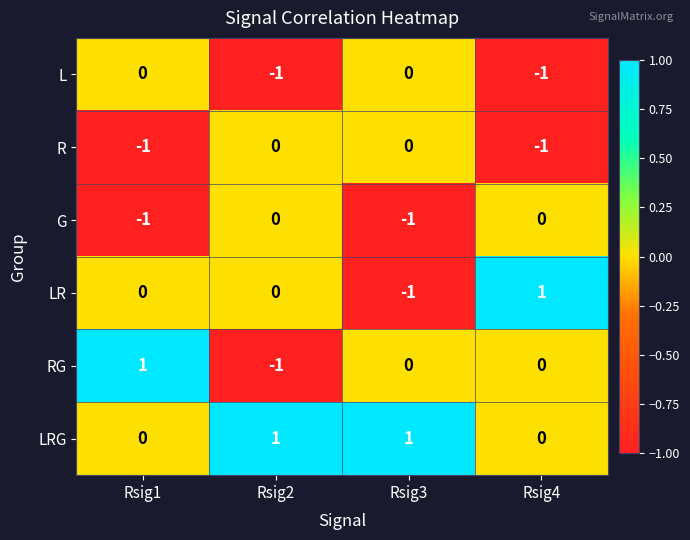

What is the difference between the highest and lowest values at Rsig3?

2